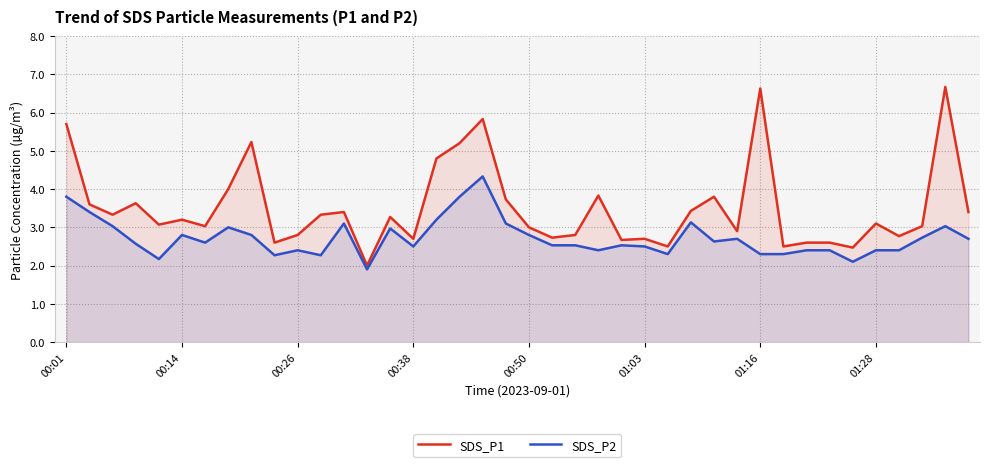

True or false: SDS_P1 has more than 0 interior local peaks.

True